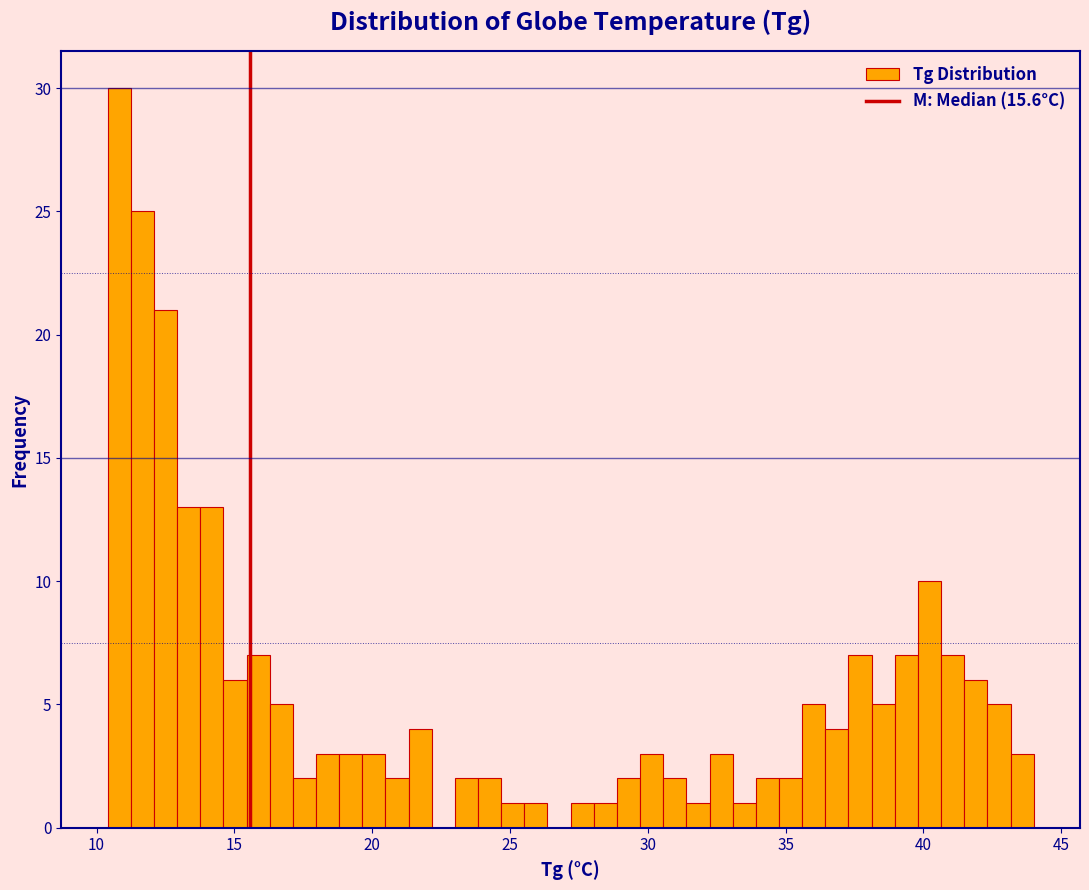

Read against the x-axis, roughly where is the centre of the tallest bar?

11.0